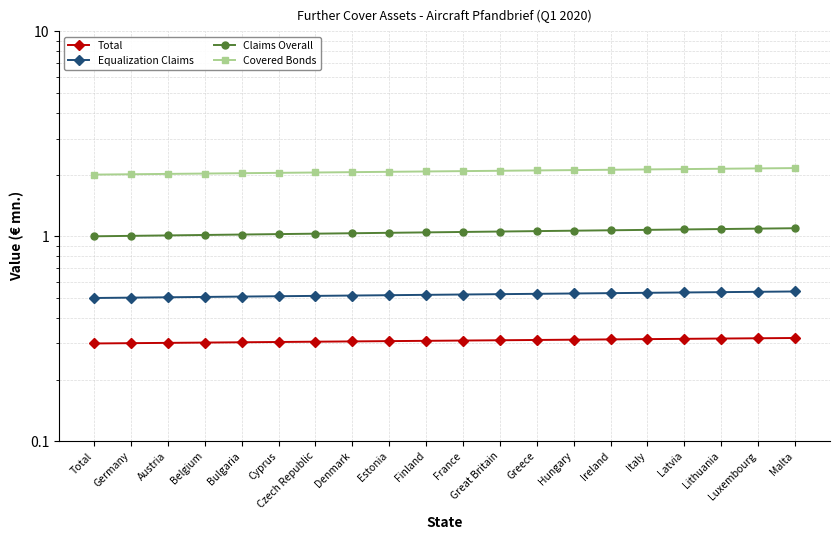

What is the average value of the Total series?

0.3